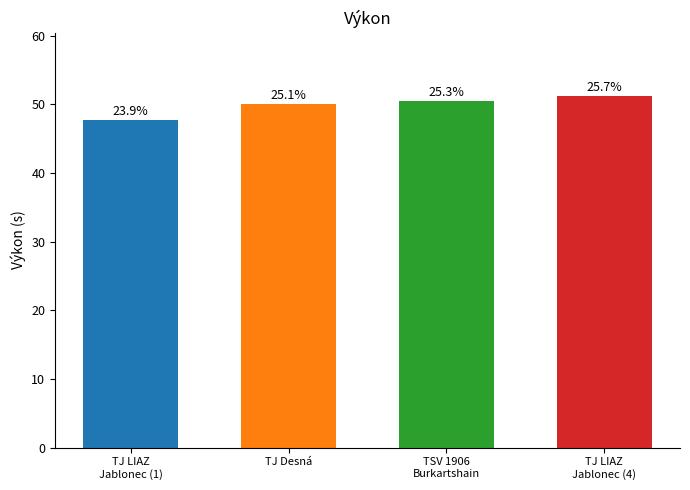

Reading left to right, what are all the values shown in this chart?

47.8	50.0	50.5	51.2